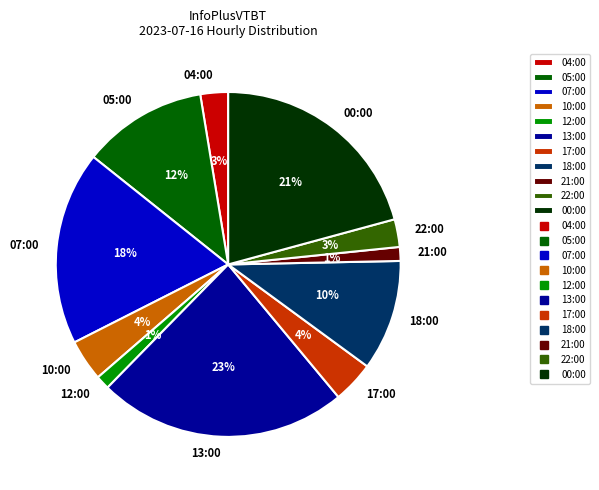

True or false: 00:00 accounts for 21% of the total.

True